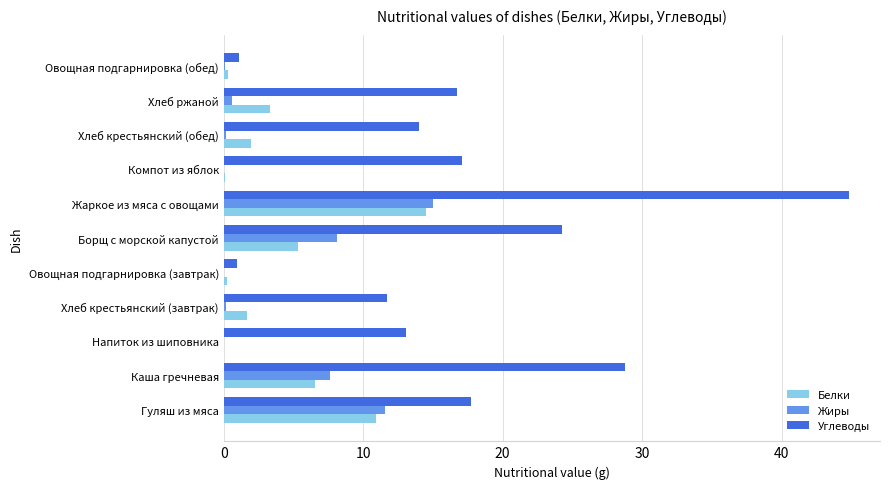

Which category has the highest value across all series?

Жаркое из мяса с овощами